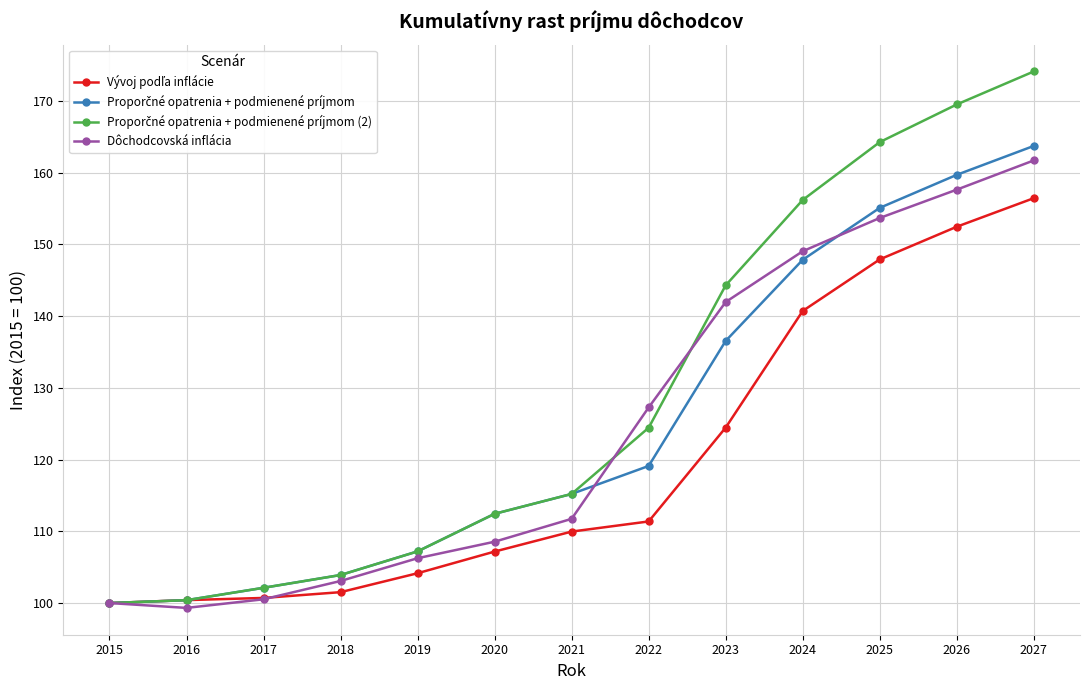

How many series are shown in this chart?

4